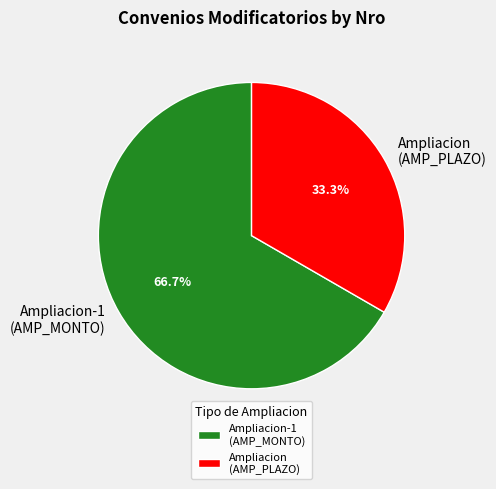

Count the number of slices in the pie.

2